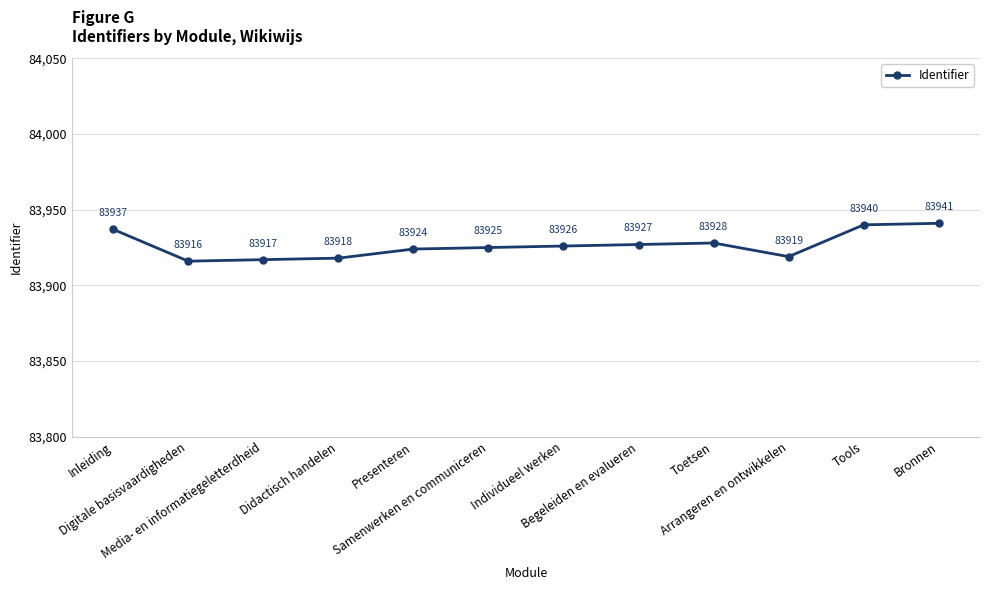

Is it true that the value at Individueel werken is 150724?

False